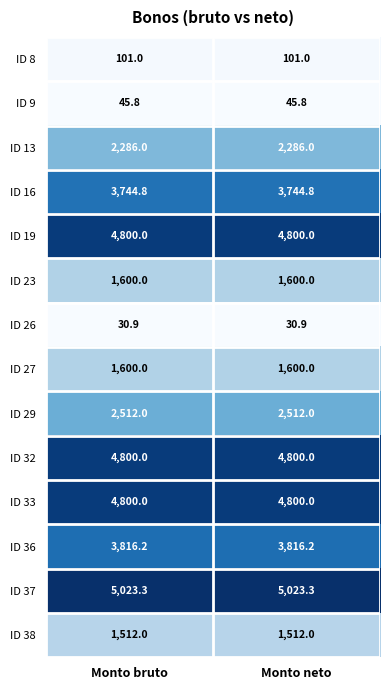

Reading right to left, transcribe all the data shown in this chart.

ID 8: Monto neto=101.0	Monto bruto=101.0
ID 9: Monto neto=45.8	Monto bruto=45.8
ID 13: Monto neto=2286.0	Monto bruto=2286.0
ID 16: Monto neto=3744.8	Monto bruto=3744.8
ID 19: Monto neto=4800.0	Monto bruto=4800.0
ID 23: Monto neto=1600.0	Monto bruto=1600.0
ID 26: Monto neto=30.9	Monto bruto=30.9
ID 27: Monto neto=1600.0	Monto bruto=1600.0
ID 29: Monto neto=2512.0	Monto bruto=2512.0
ID 32: Monto neto=4800.0	Monto bruto=4800.0
ID 33: Monto neto=4800.0	Monto bruto=4800.0
ID 36: Monto neto=3816.2	Monto bruto=3816.2
ID 37: Monto neto=5023.3	Monto bruto=5023.3
ID 38: Monto neto=1512.0	Monto bruto=1512.0